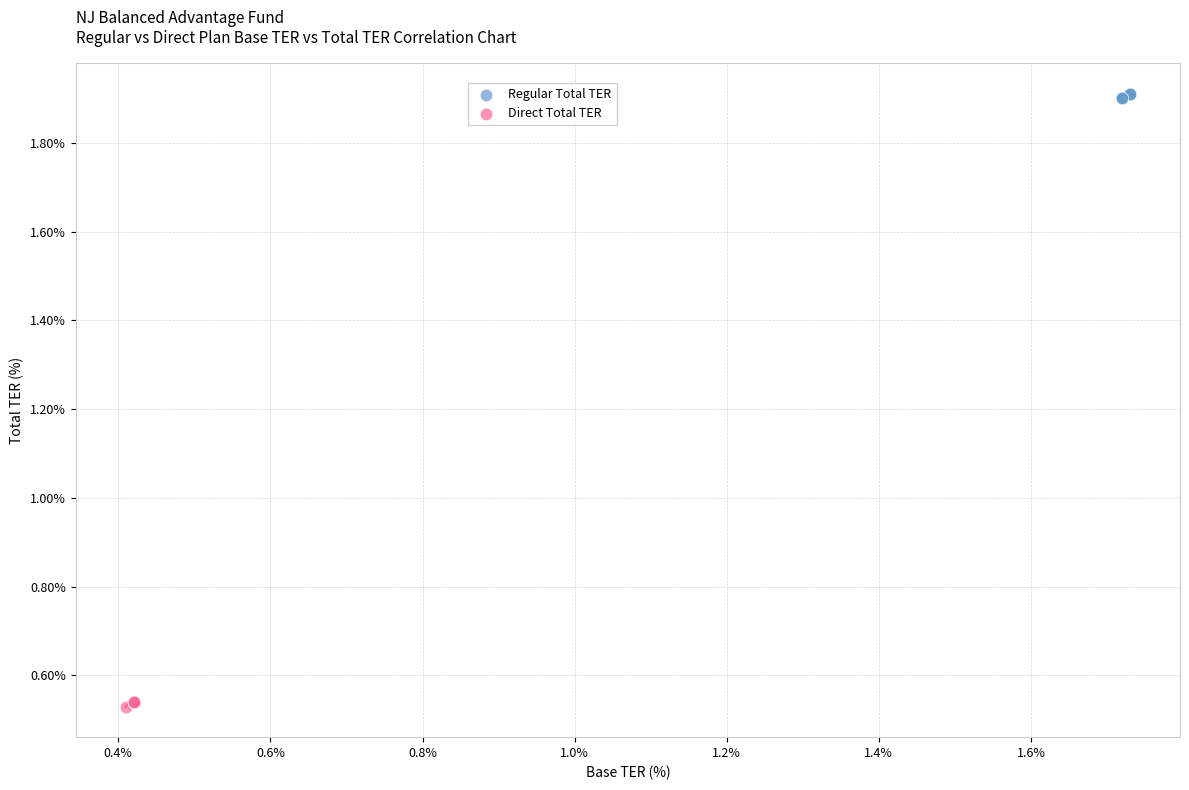

Which series contains the lowest Y value?

Direct Total TER